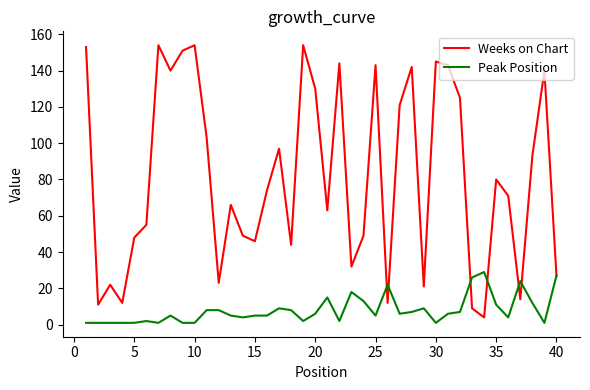

What is the maximum value shown in the chart?

154